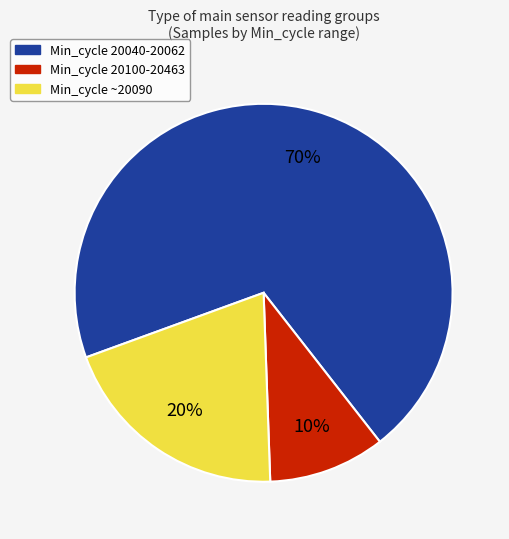

How many segments does this pie chart have?

3